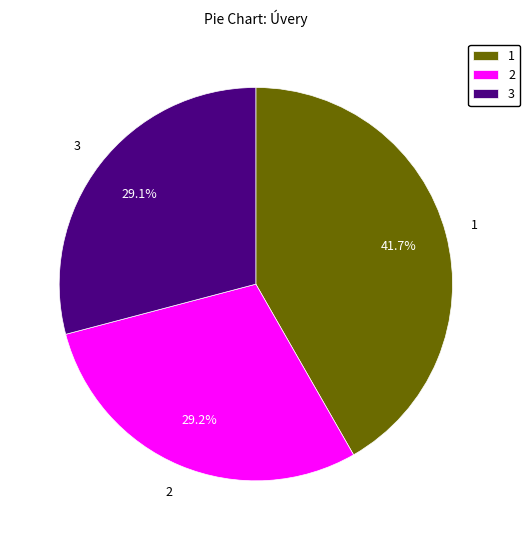

What is the largest slice in the pie chart?

1